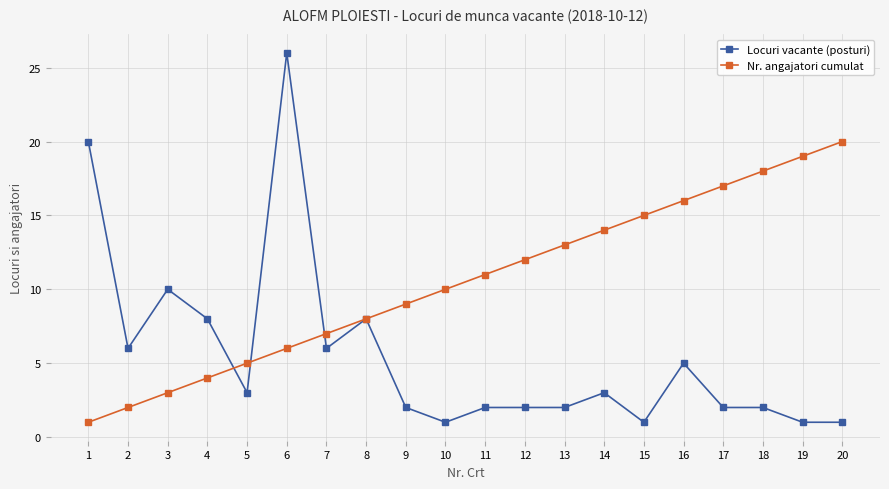

The value of Locuri vacante (posturi) at 12 is 3. True or false?

False